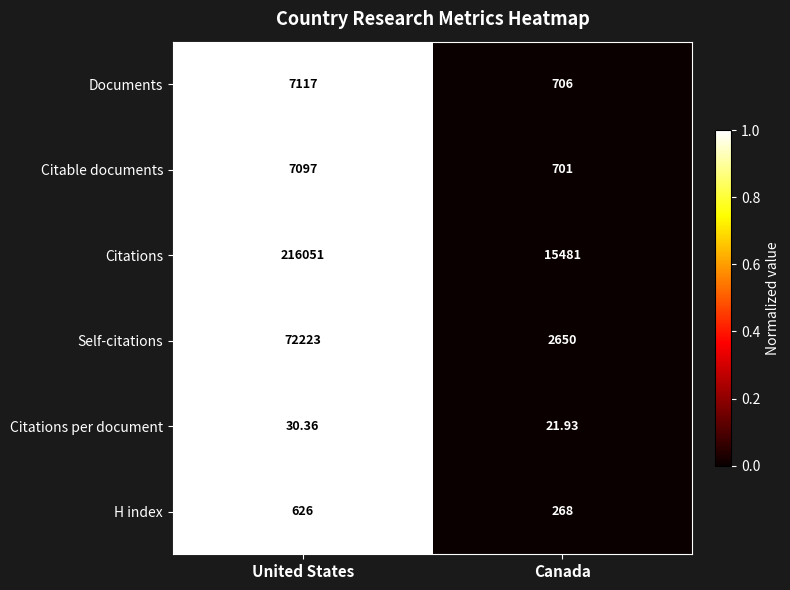

Is the value of Documents at Canada greater than the value of Self-citations at Canada?

No